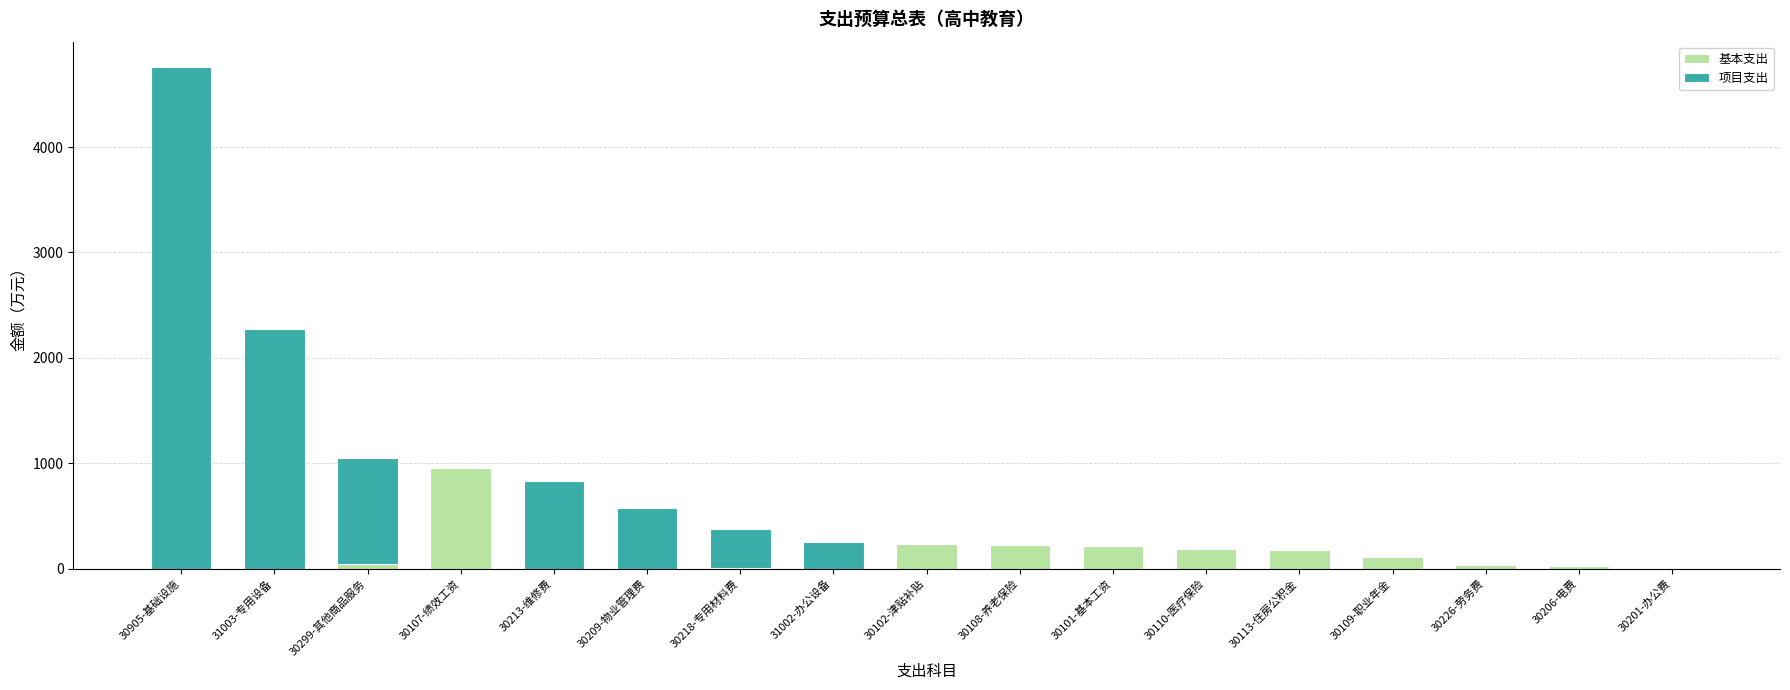

The 基本支出 series shows 0.0 at 30213-维修费. True or false?

True